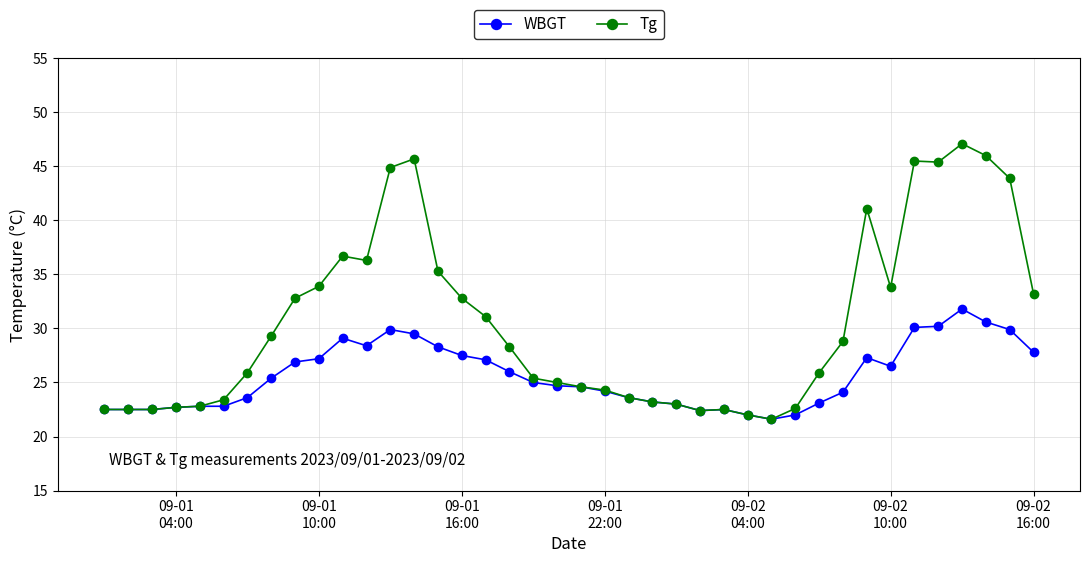

List the series in order of their overall mean, highest first.

Tg, WBGT